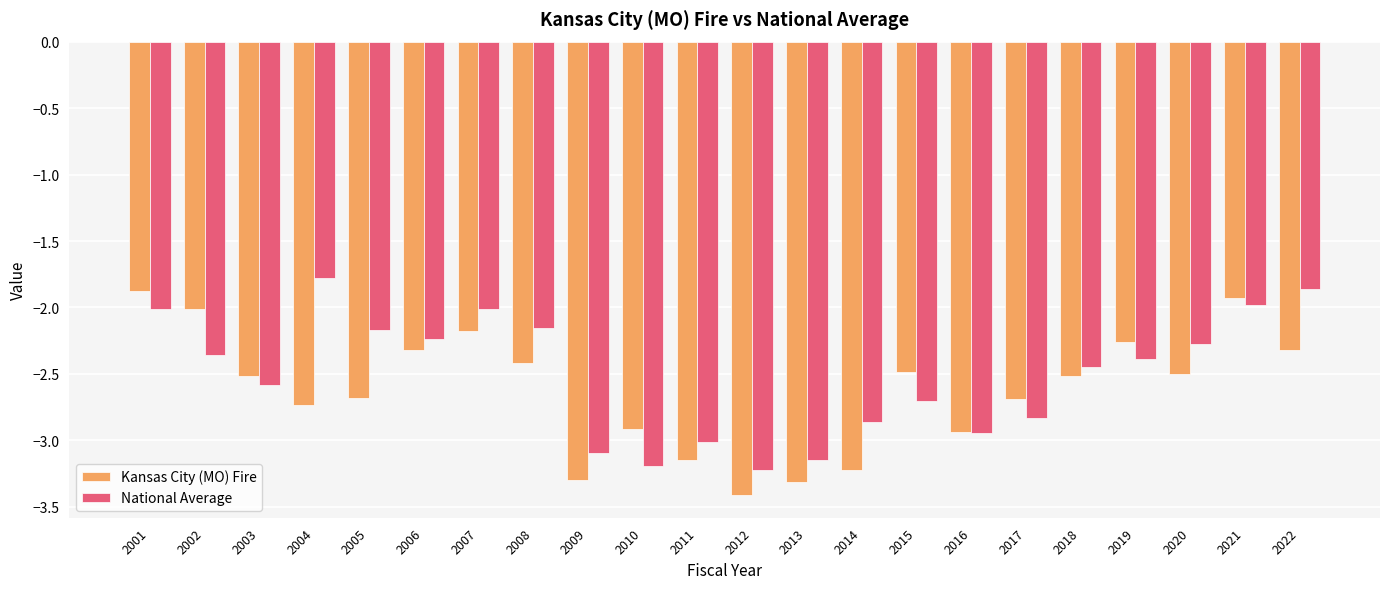

At 2002, list the series in order from smallest to largest.

National Average, Kansas City (MO) Fire